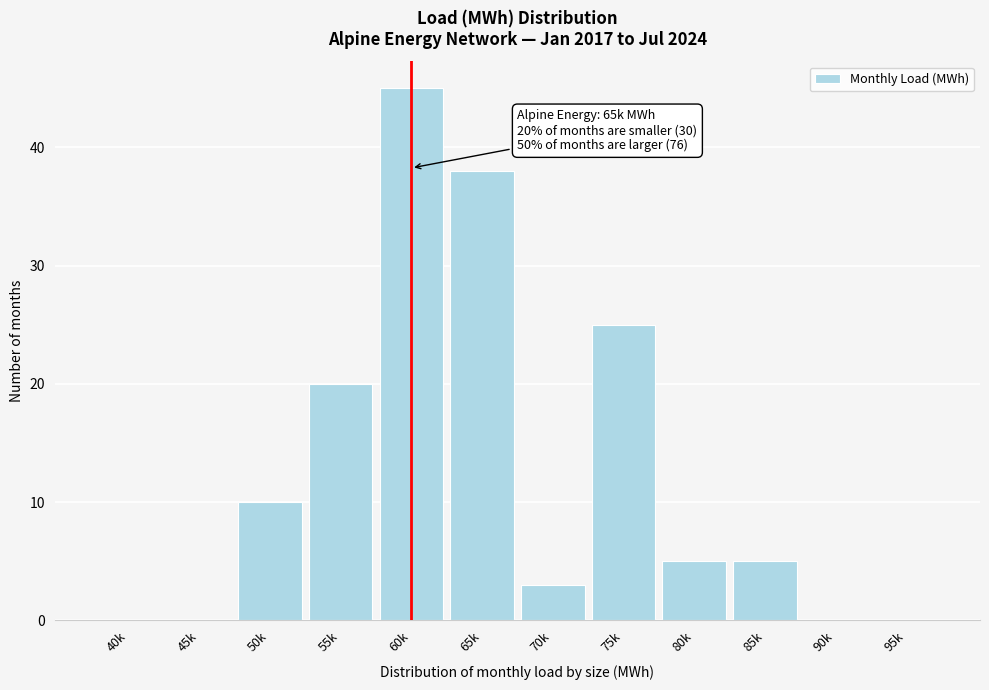

Reading left to right, list all the values displayed in this chart.

40k=0	45k=0	50k=10	55k=20	60k=45	65k=38	70k=3	75k=25	80k=5	85k=5	90k=0	95k=0